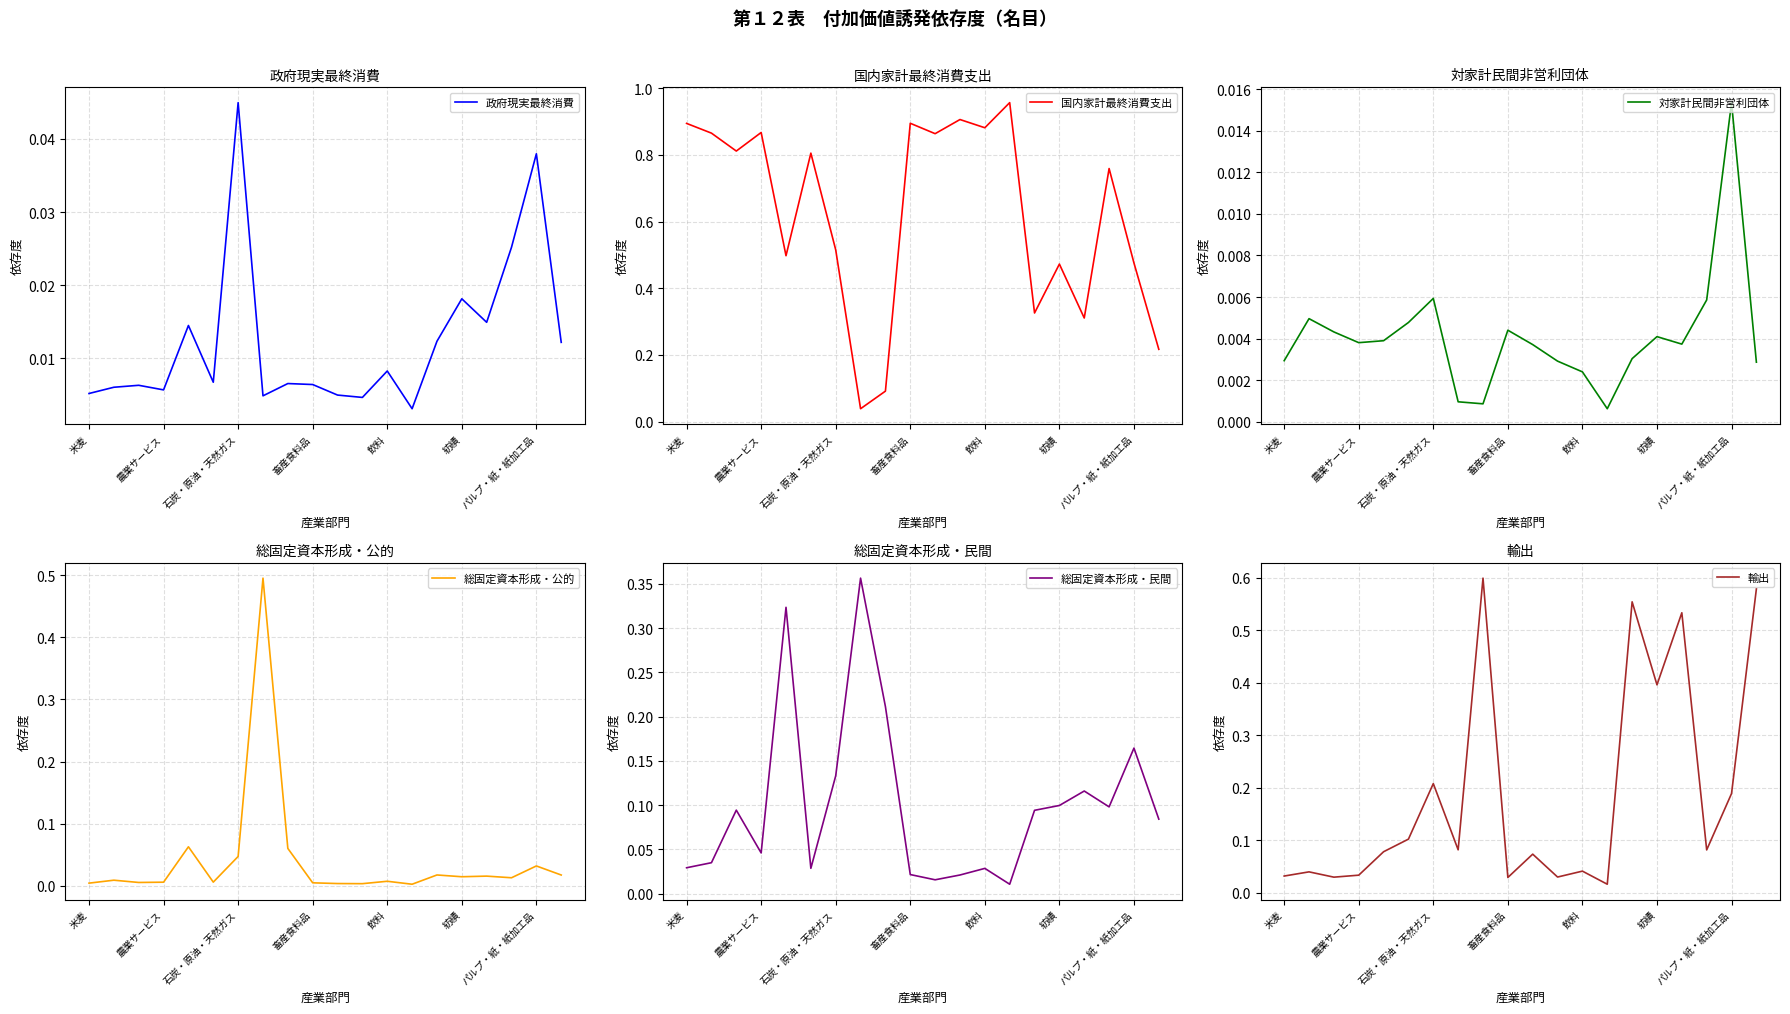

What is the sum of all 輸出 values?

3.7